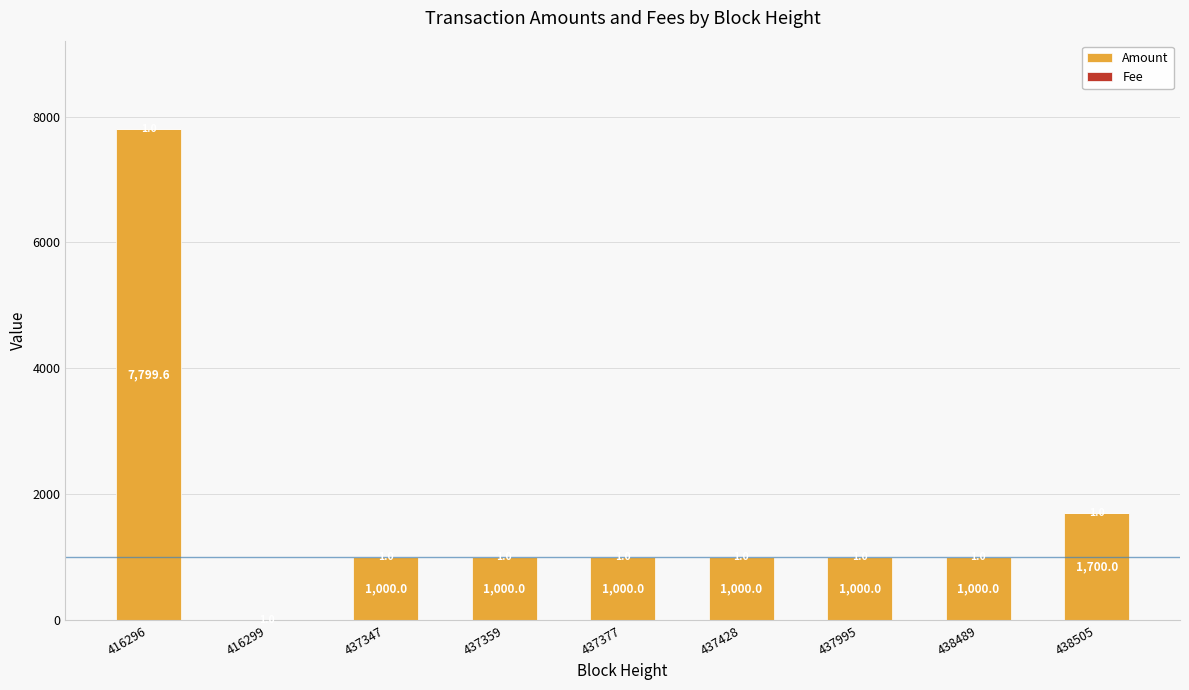

What is the sum of all Amount values?

15499.6